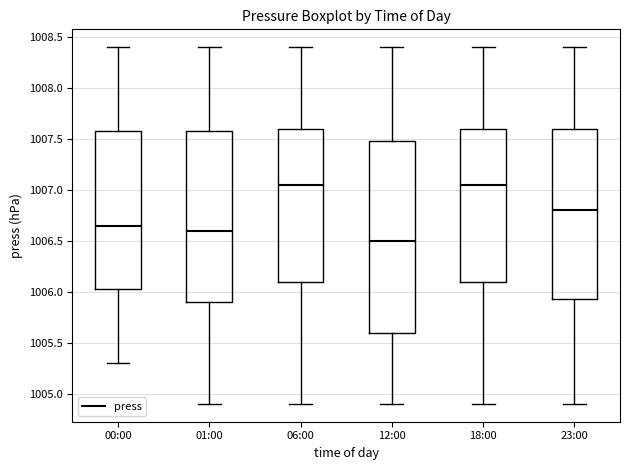

Which box is the tallest, from its lower edge to its upper edge?

12:00